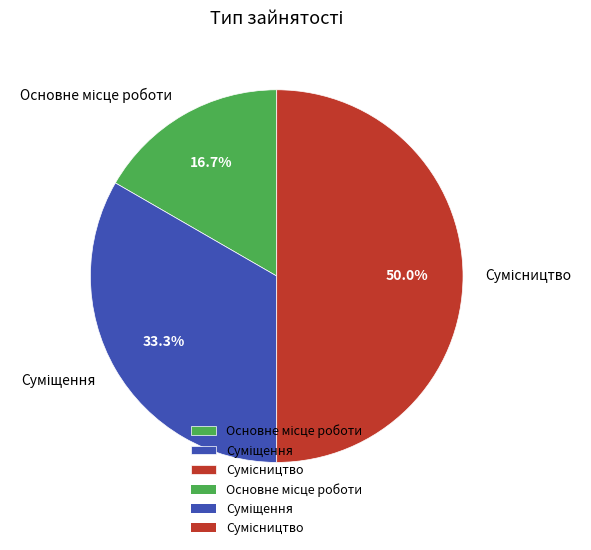

Count the number of slices in the pie.

3